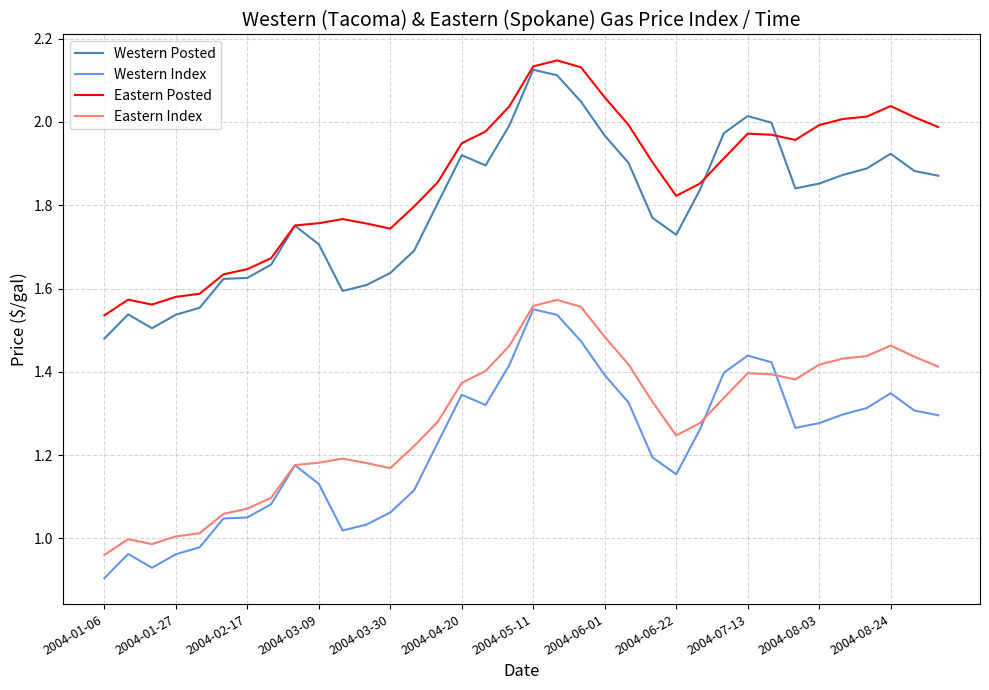

Which series has the largest total across all categories?

Eastern Posted